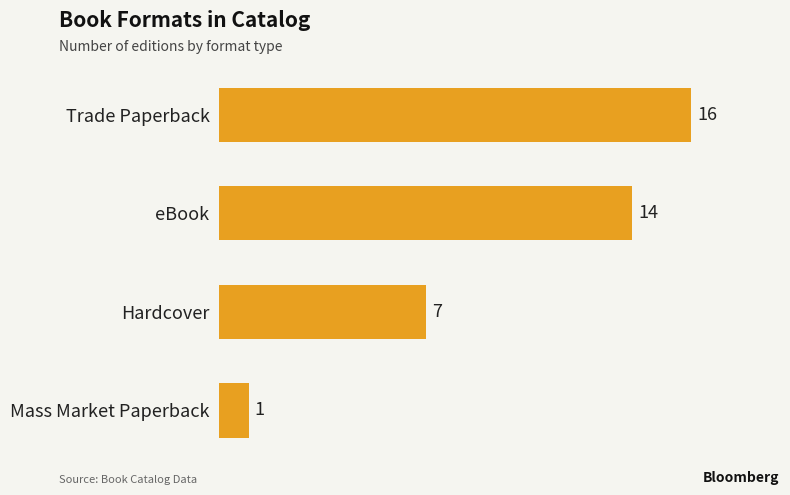

Which has a higher value, eBook or Trade Paperback?

Trade Paperback